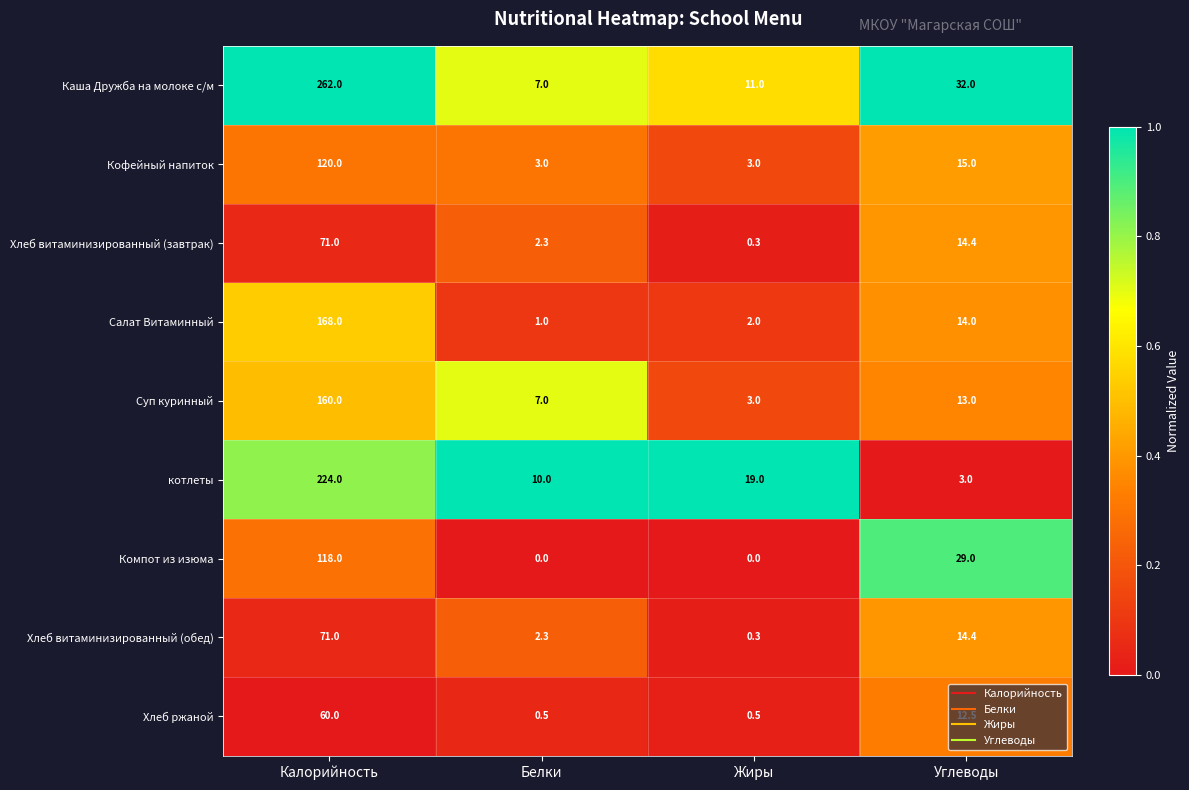

Which series has the largest total across all categories?

Каша Дружба на молоке с/м